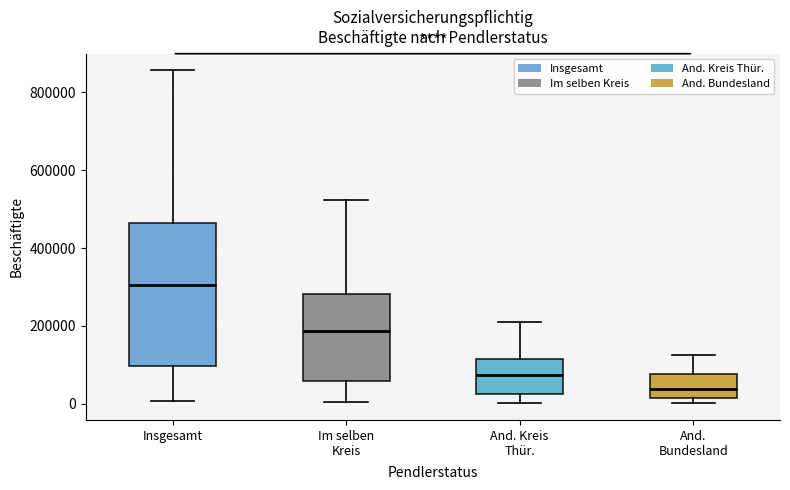

Where does the median line of the box for Insgesamt sit on the y-axis? The values are not printed on the chart, so give them approximately, as read against the axis.

300000